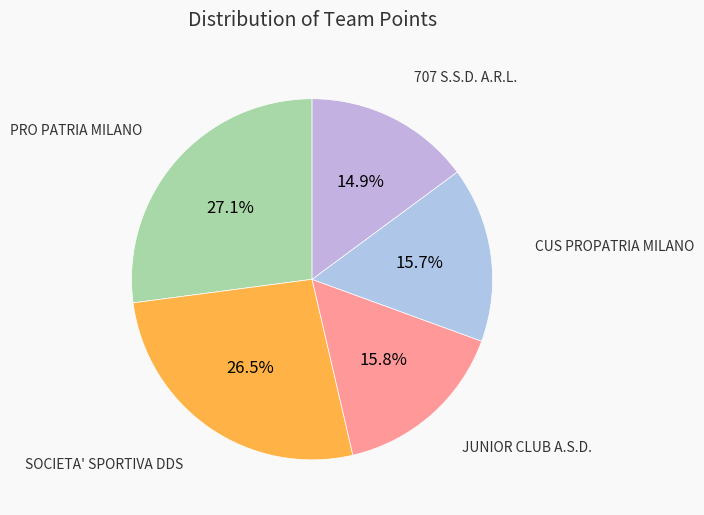

Rank the categories by value from lowest to highest.

707 S.S.D. A.R.L., CUS PROPATRIA MILANO, JUNIOR CLUB A.S.D., SOCIETA' SPORTIVA DDS, PRO PATRIA MILANO